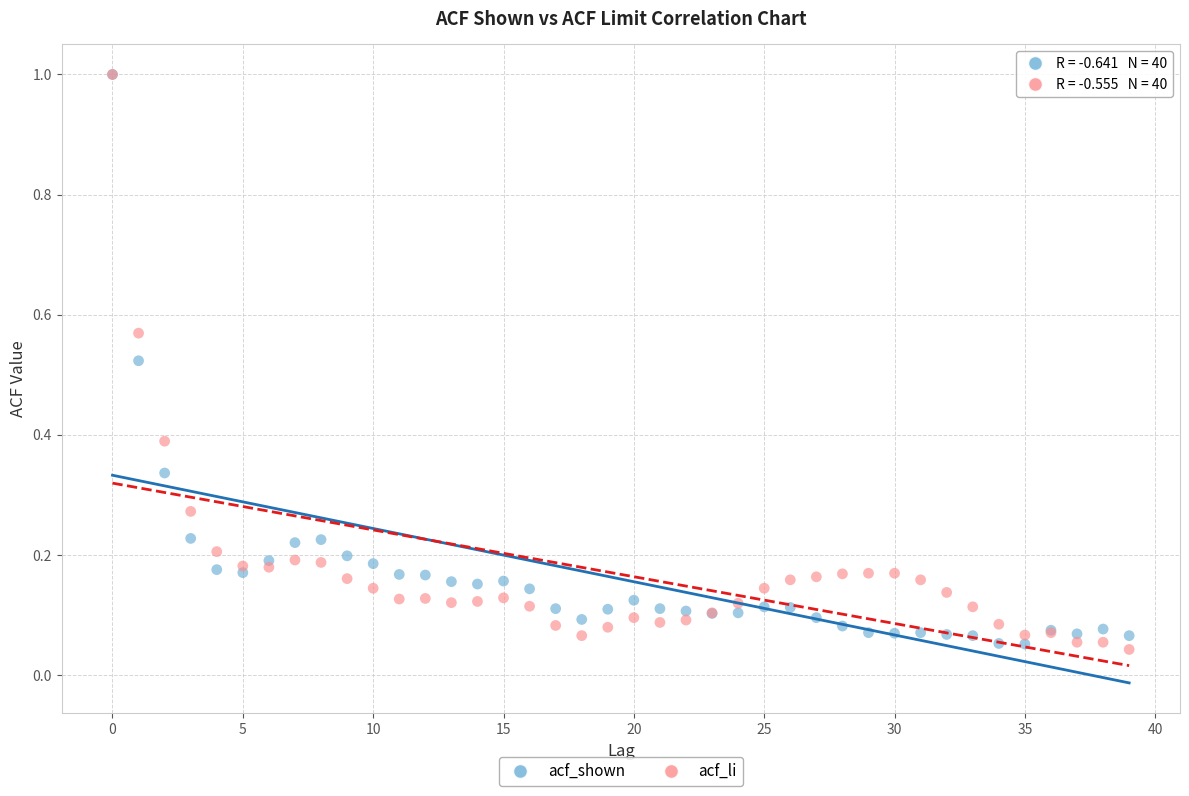

What are all the series names shown in the legend?

acf_shown, acf_li